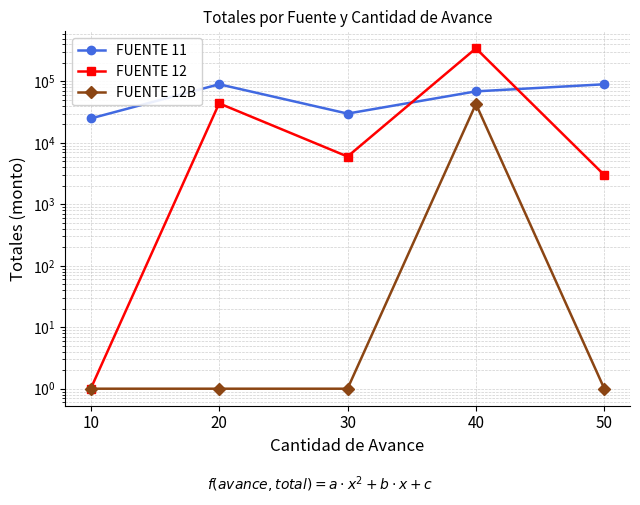

Rank the series by their maximum value, from highest to lowest.

FUENTE 12, FUENTE 11, FUENTE 12B